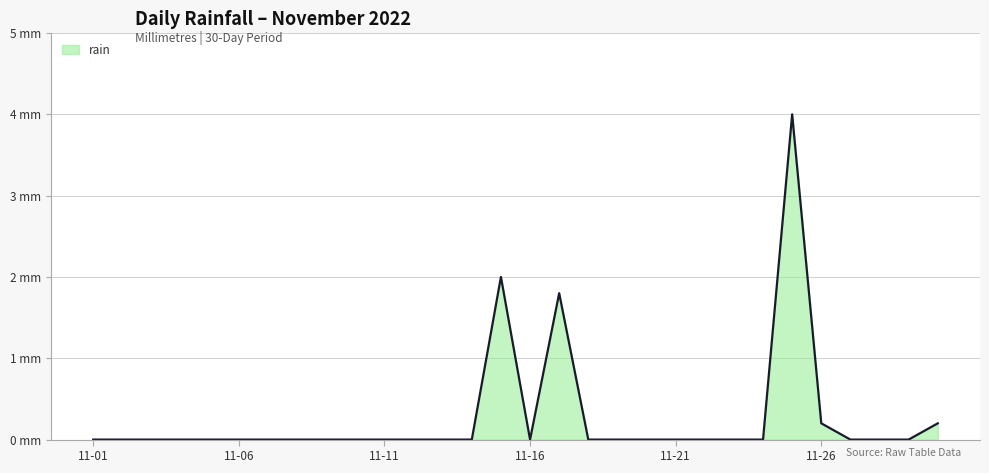

What is the maximum value shown in the chart?

4.0